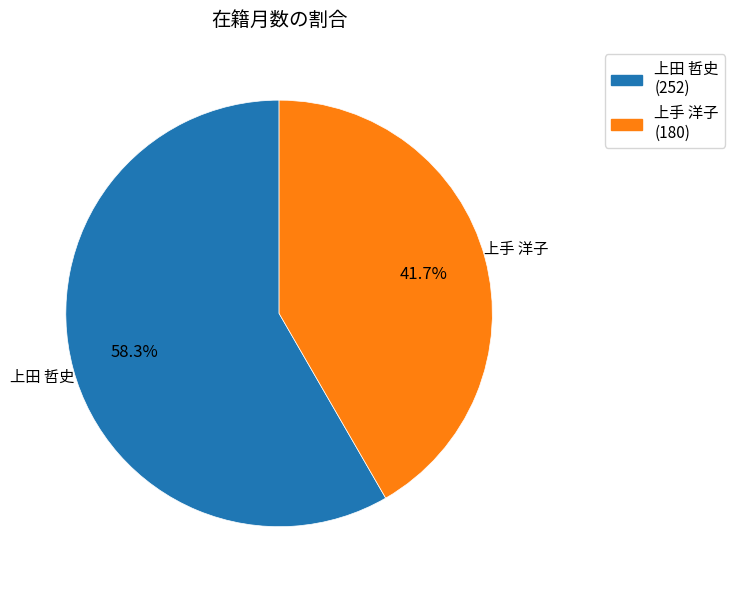

To the nearest percent, what is the difference between the 上手 洋子 and 上田 哲史 slice percentages?

17%